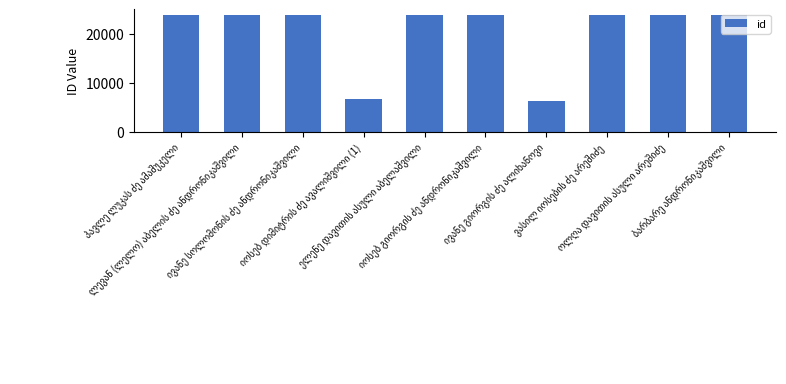

What is the value of the 6th bar from the left?

23823